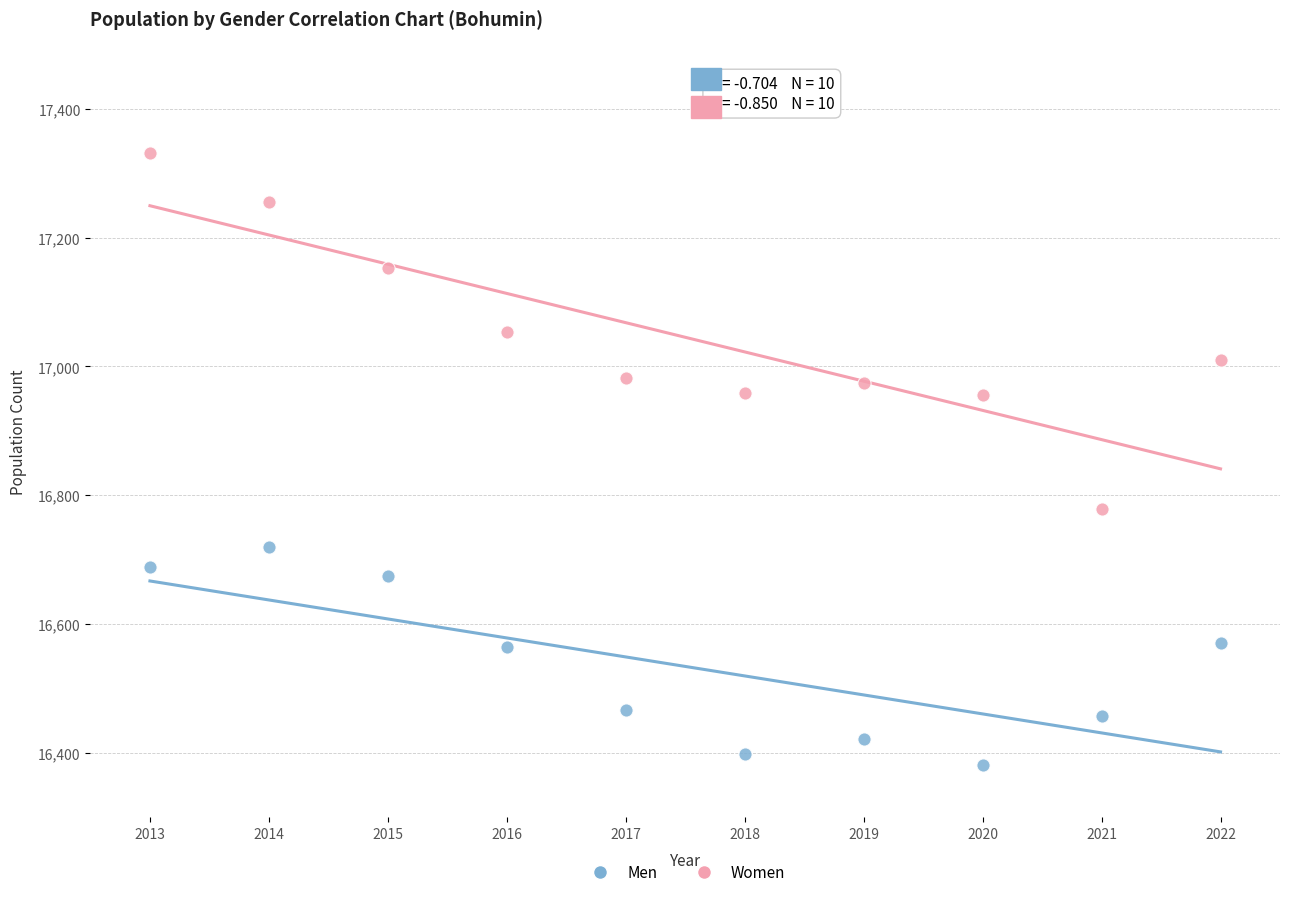

Across all data points, what is the range of Y values (max minus min)?

951